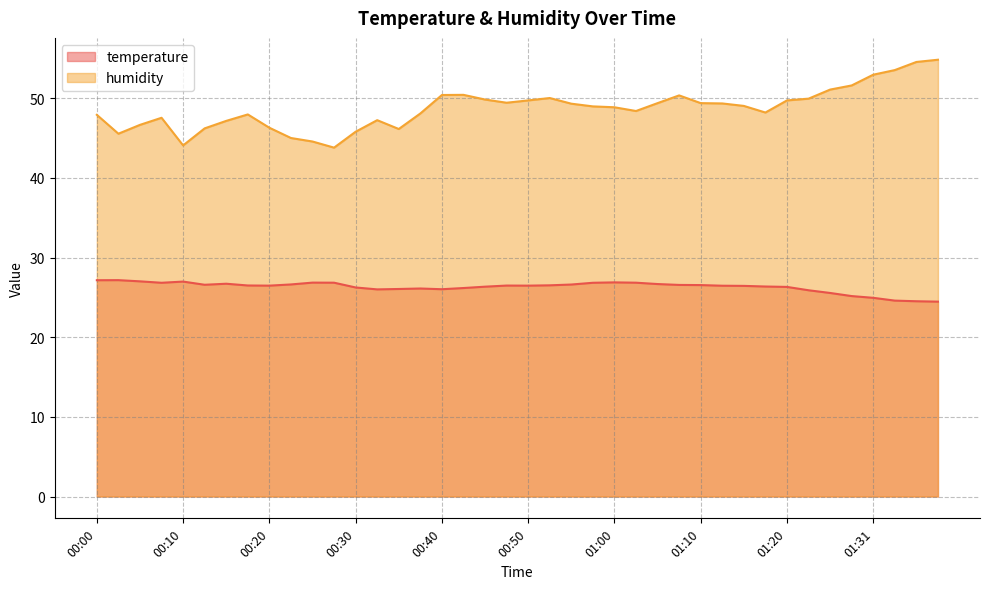

What is the difference between the highest and lowest values at 01:17?

21.8